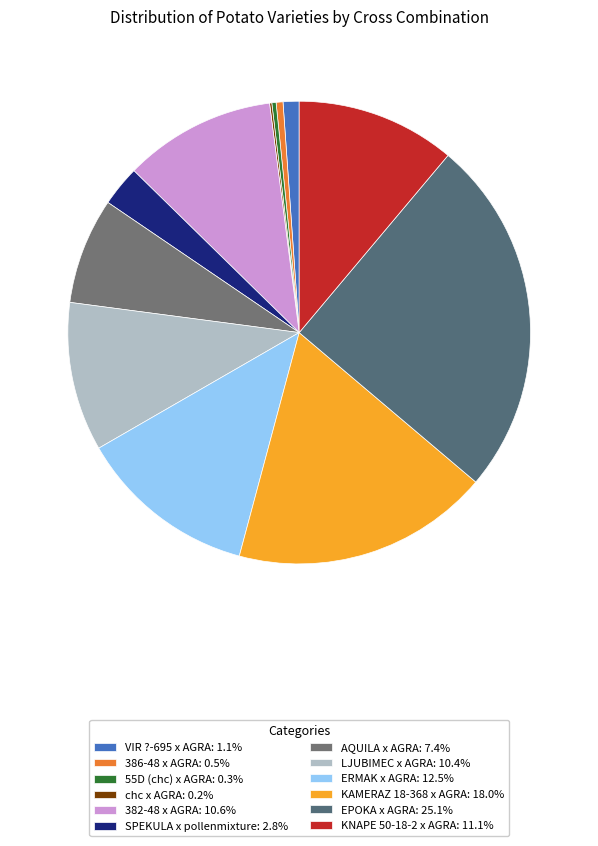

To the nearest percent, what is the combined percentage of VIR ?-695 x AGRA and 55D (chc) x AGRA?

1%